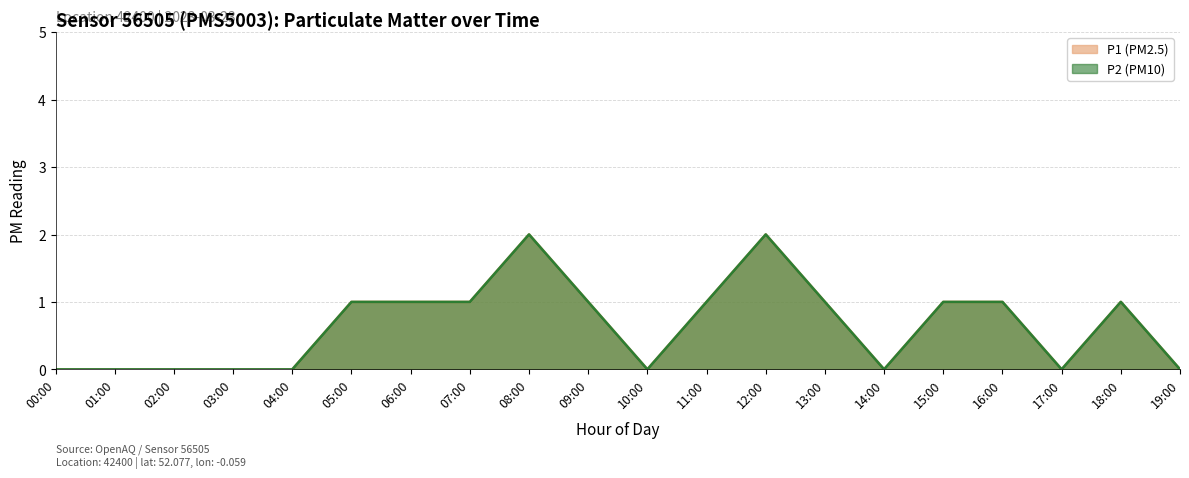

What is the label of the 10th point from the right?

10:00